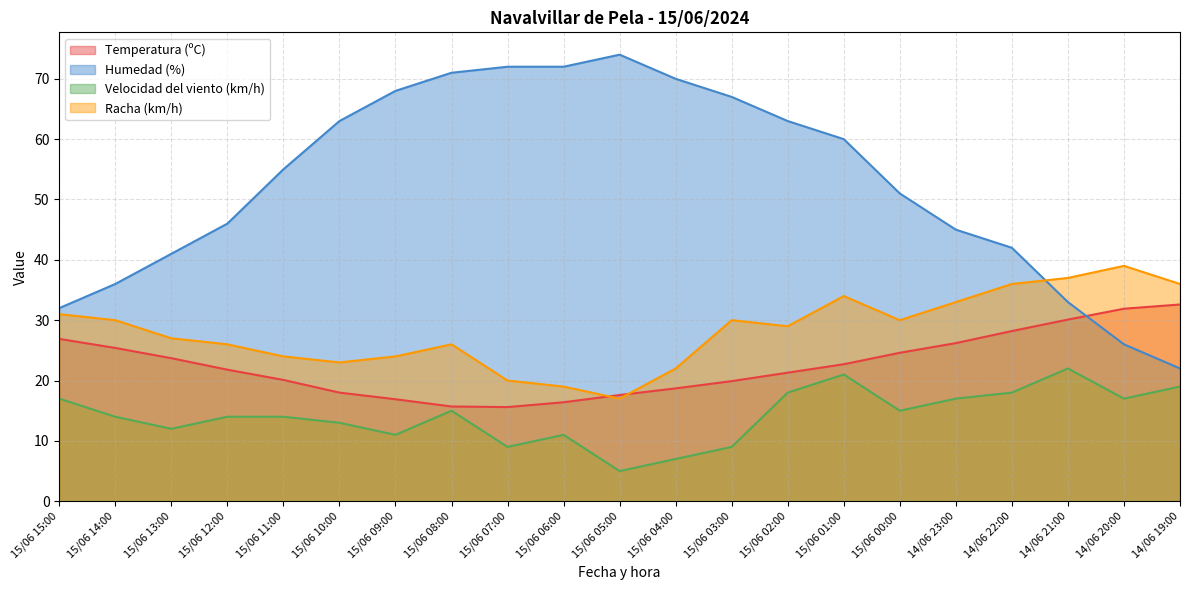

List the series in order of their peak value, lowest first.

Velocidad del viento (km/h), Temperatura (ºC), Racha (km/h), Humedad (%)